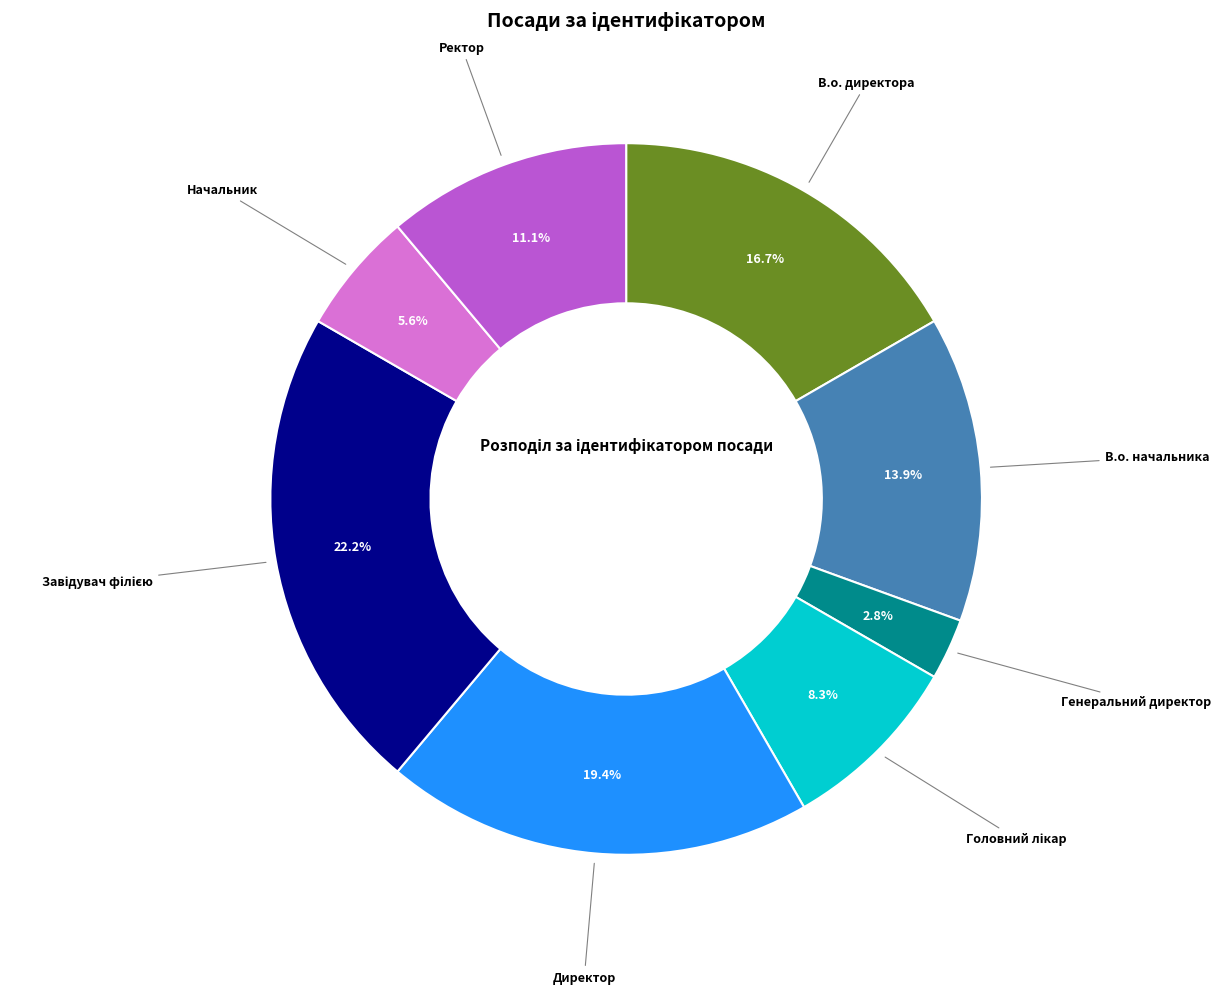

Does any single category account for the majority?

No